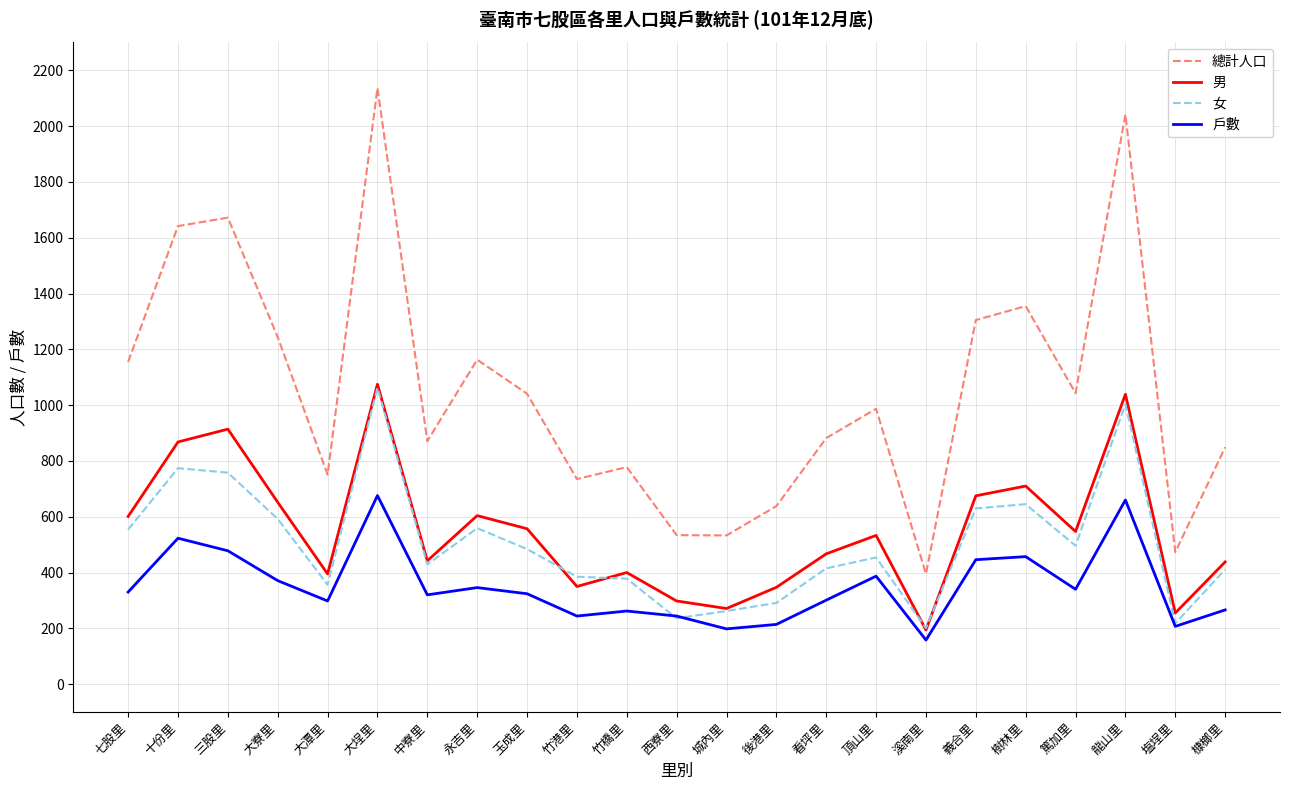

True or false: 男 has a value of 874 at 永吉里.

False